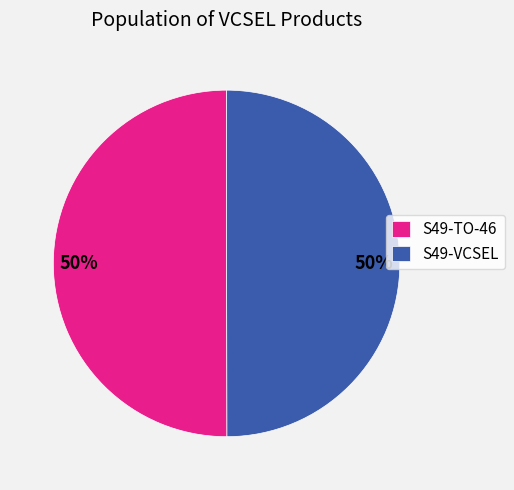

To the nearest percent, what percentage of the pie is S49-VCSEL?

50%